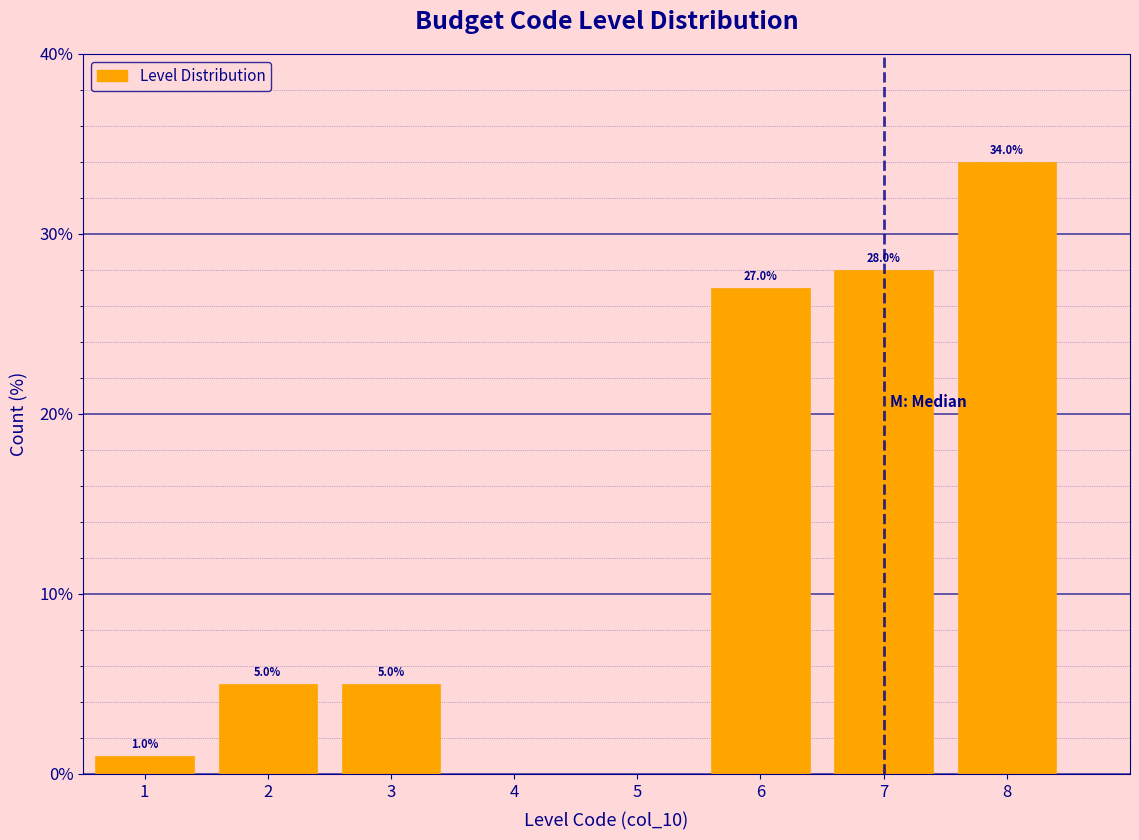

Which range on the x-axis has the tallest bar?

7.5 to 8.5